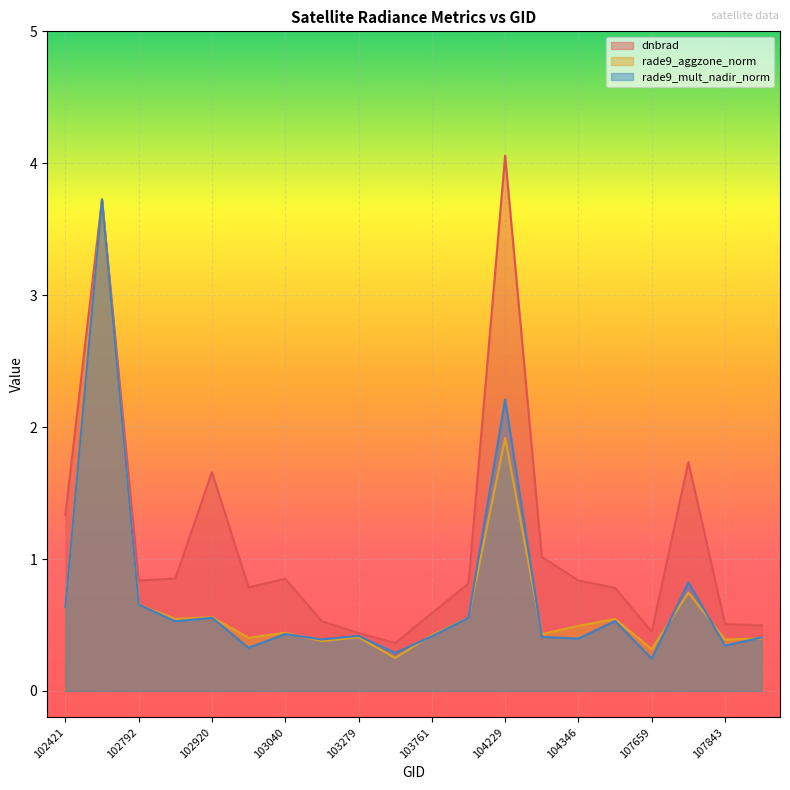

True or false: rade9_mult_nadir_norm has a value of 0.4 at 103040.

True